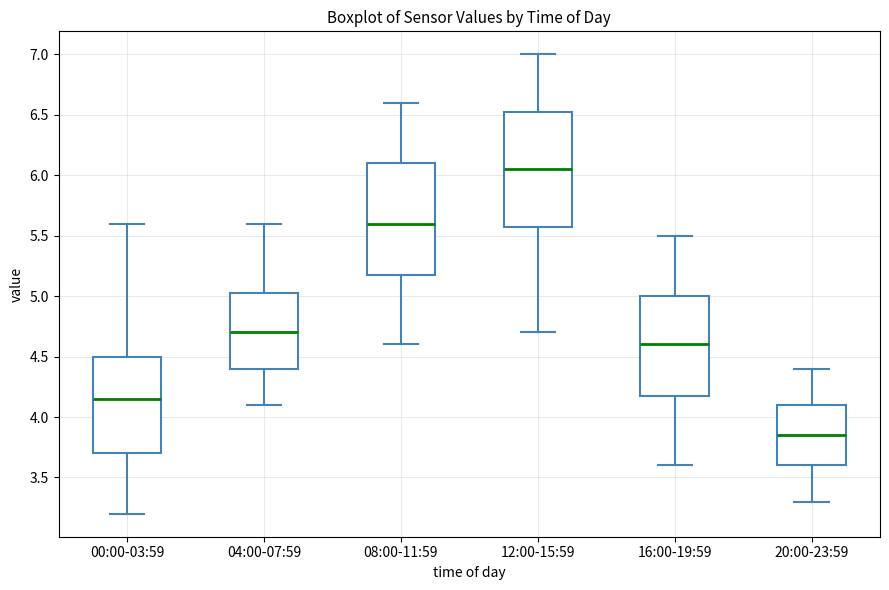

Reading left to right, transcribe this box plot: for each box, give where its median line is, the range the box spans, and where its two whiskers end, as read against the y-axis. The values are not printed on the chart, so give them approximately, as read against the axis.

00:00-03:59: median 4.15, box 3.70 to 4.50, whiskers 3.20 to 5.60
04:00-07:59: median 4.70, box 4.40 to 5.05, whiskers 4.10 to 5.60
08:00-11:59: median 5.60, box 5.20 to 6.10, whiskers 4.60 to 6.60
12:00-15:59: median 6.05, box 5.60 to 6.55, whiskers 4.70 to 7.00
16:00-19:59: median 4.60, box 4.20 to 5.00, whiskers 3.60 to 5.50
20:00-23:59: median 3.85, box 3.60 to 4.10, whiskers 3.30 to 4.40